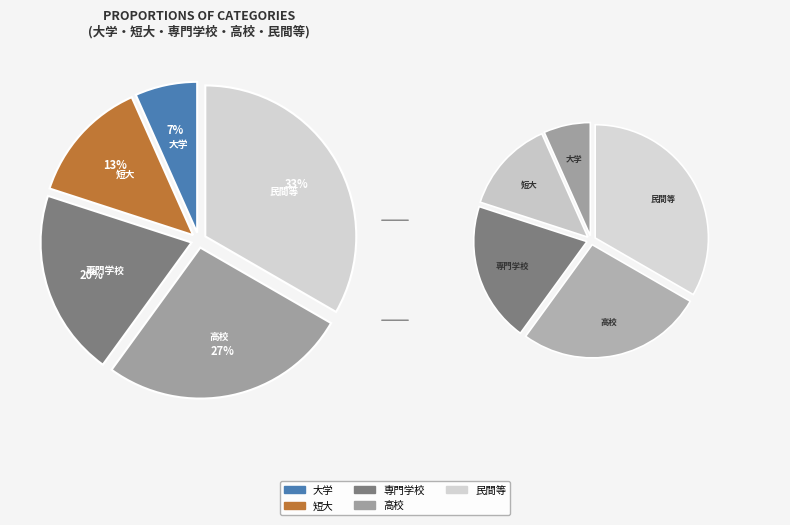

Do 短大 and 高校 together represent more than half of the pie?

No